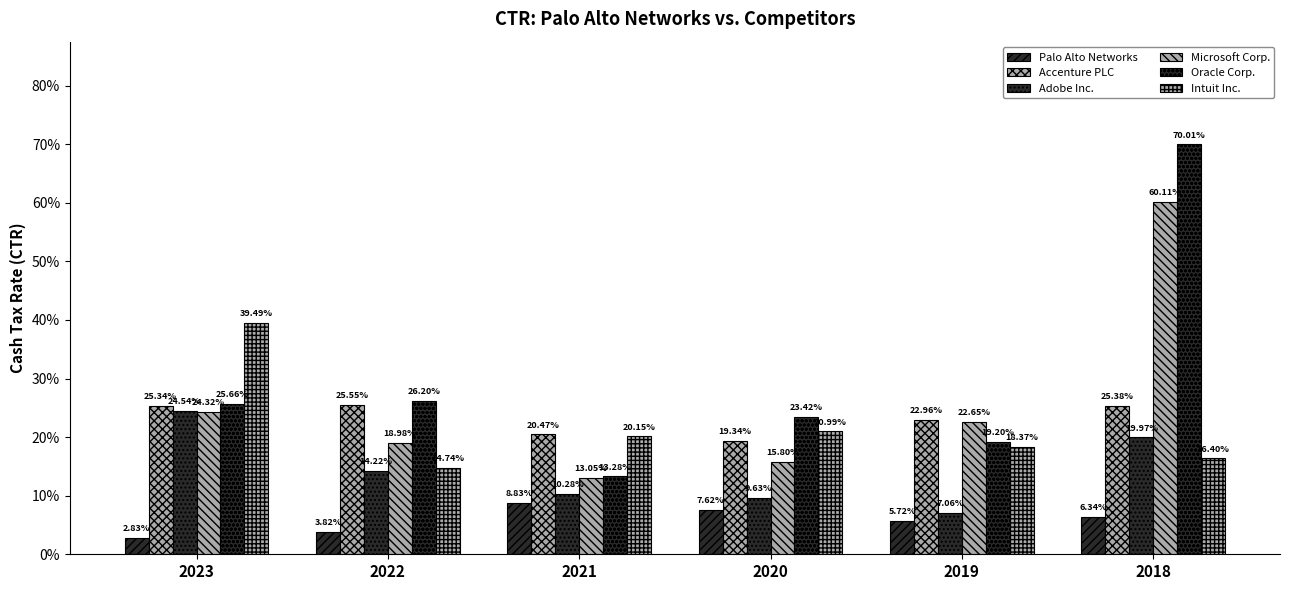

Is it true that Intuit Inc. equals 0.2 at 2020?

True